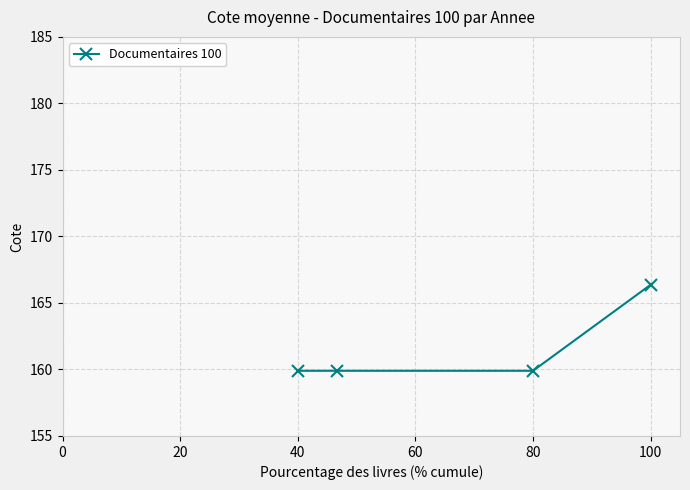

True or false: there are more than 1 points higher than both neighbors.

False